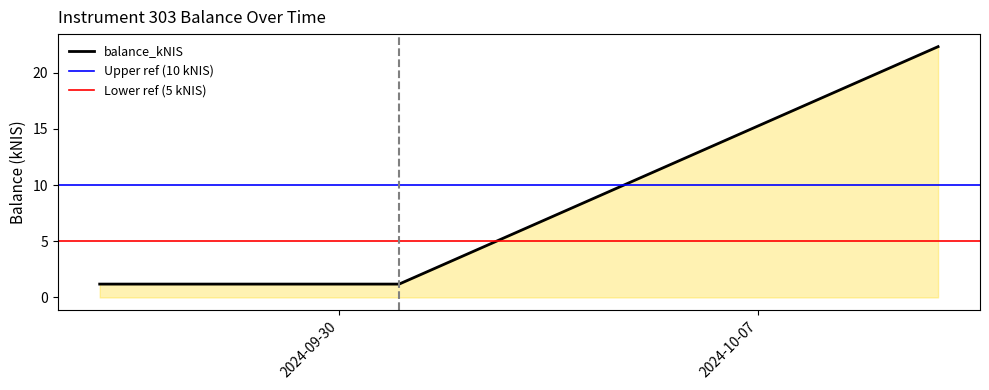

What is the label of the 1st point from the right?

2024-10-10